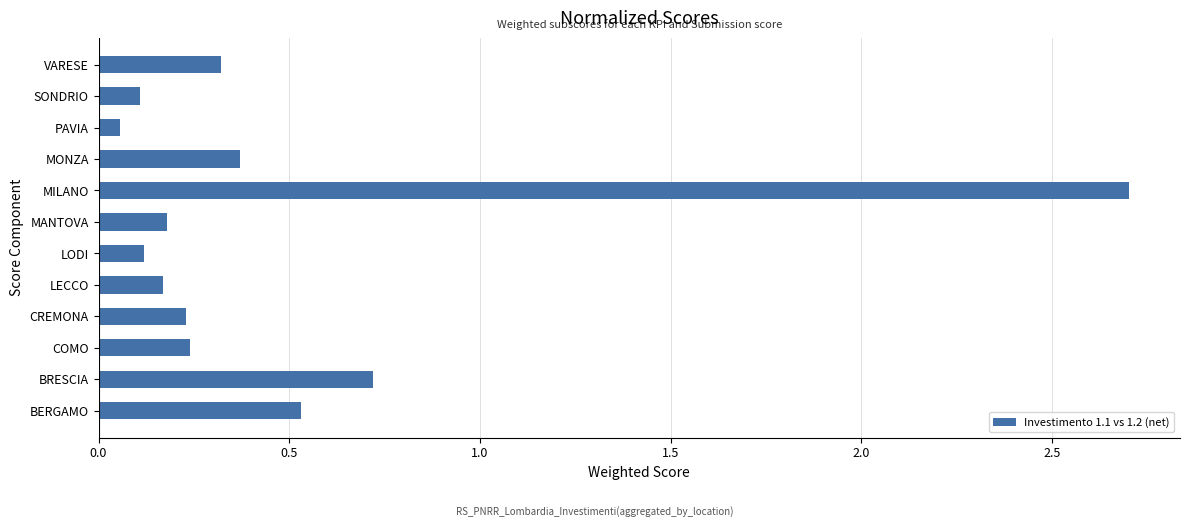

The value at COMO is 0.1. True or false?

False